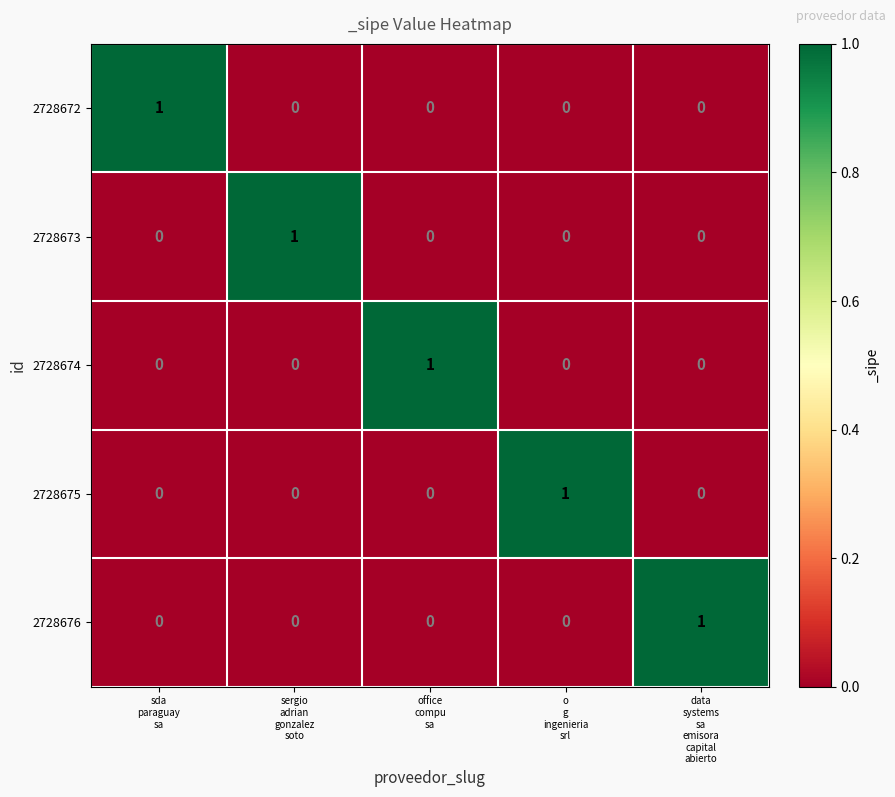

At how many categories does at least one series exceed 0?

5